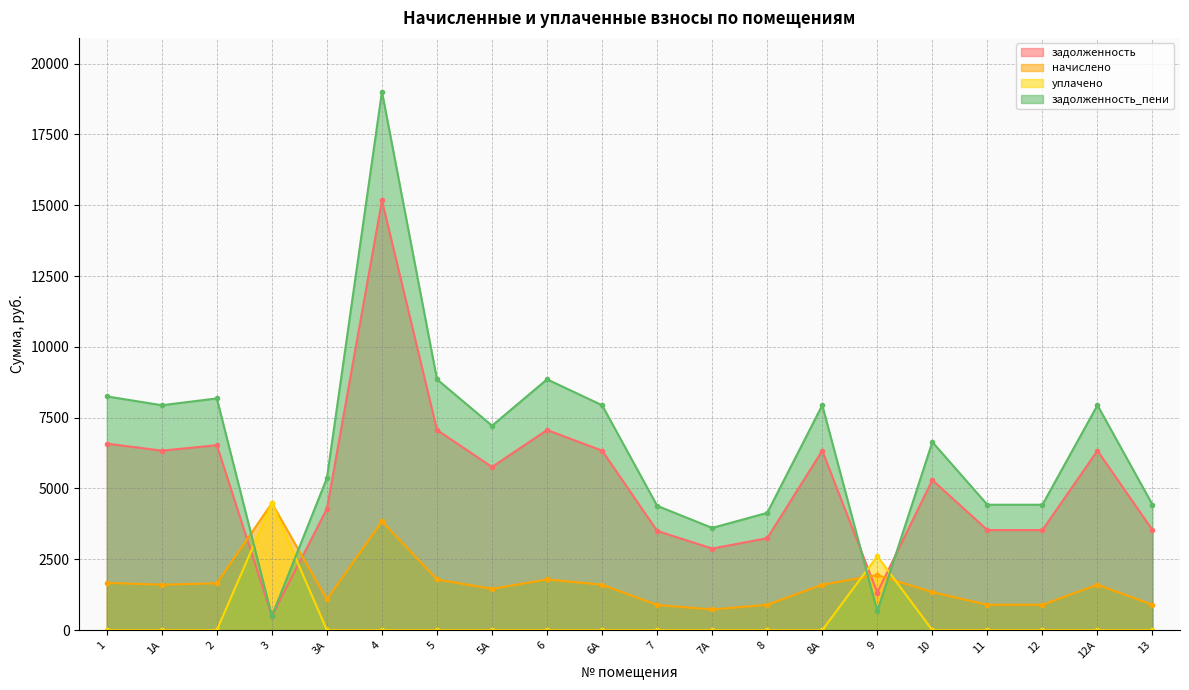

After their last crossing, which series has the higher values: уплачено or задолженность_пени?

задолженность_пени